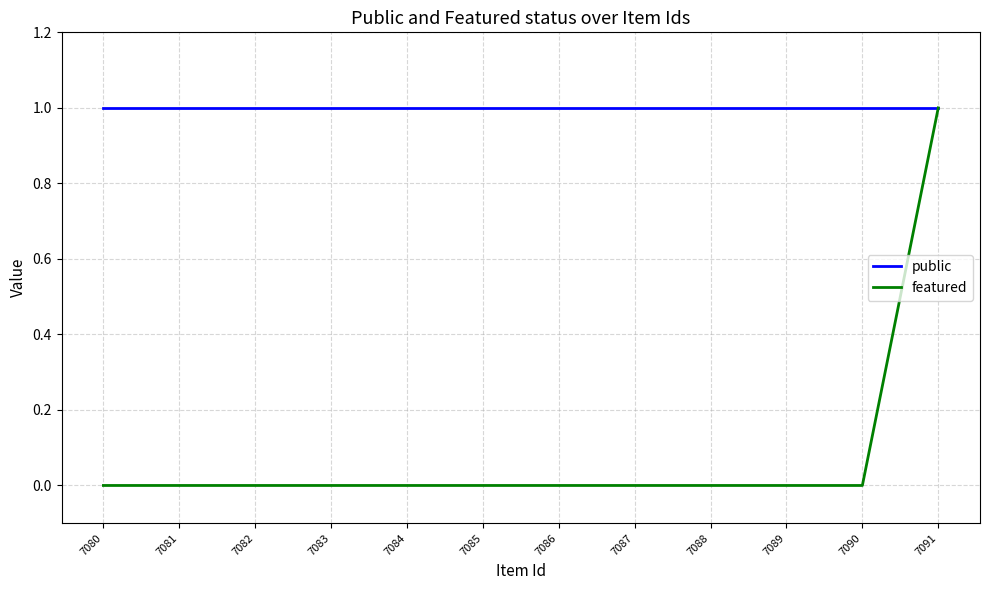

Where is featured nearest to the value 0?

7090